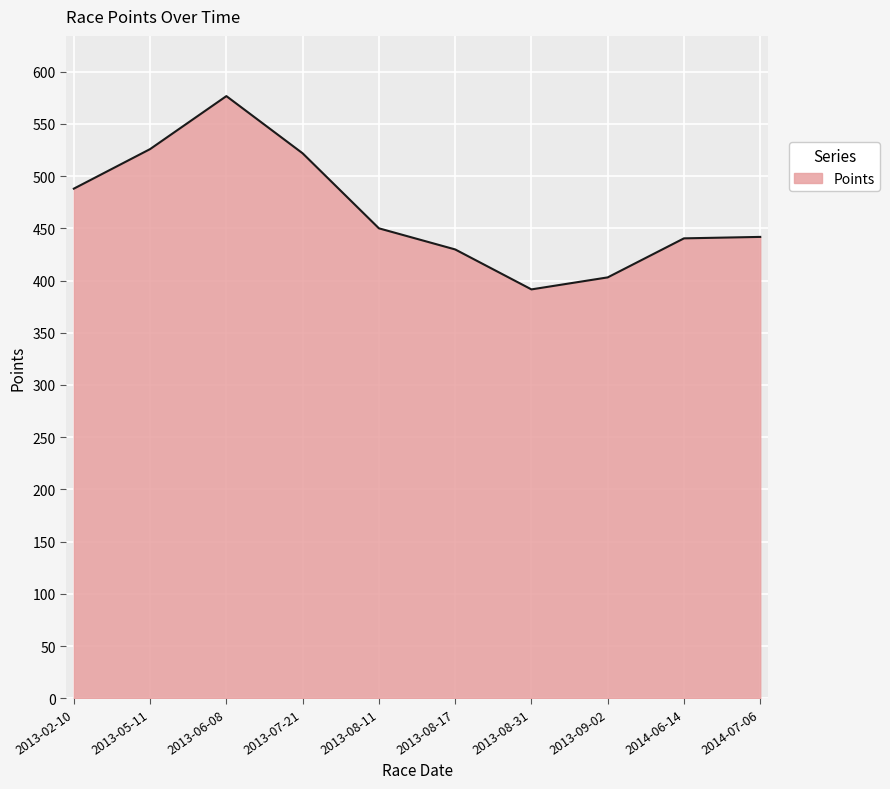

How many interior local valleys (lower than both neighbors) does the data have?

1